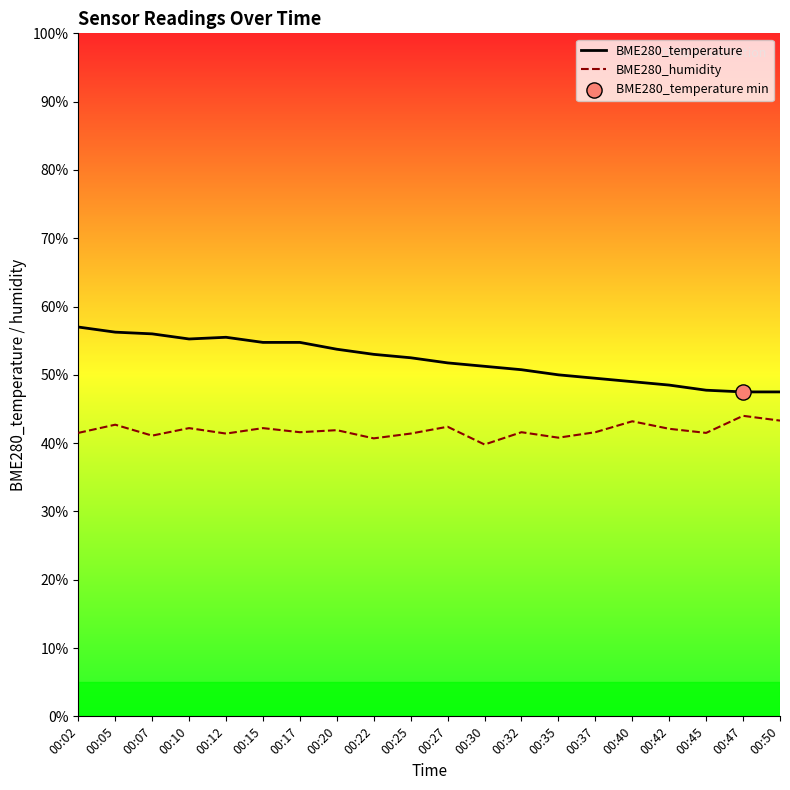

What is the total value across all series at 00:10?

97.5